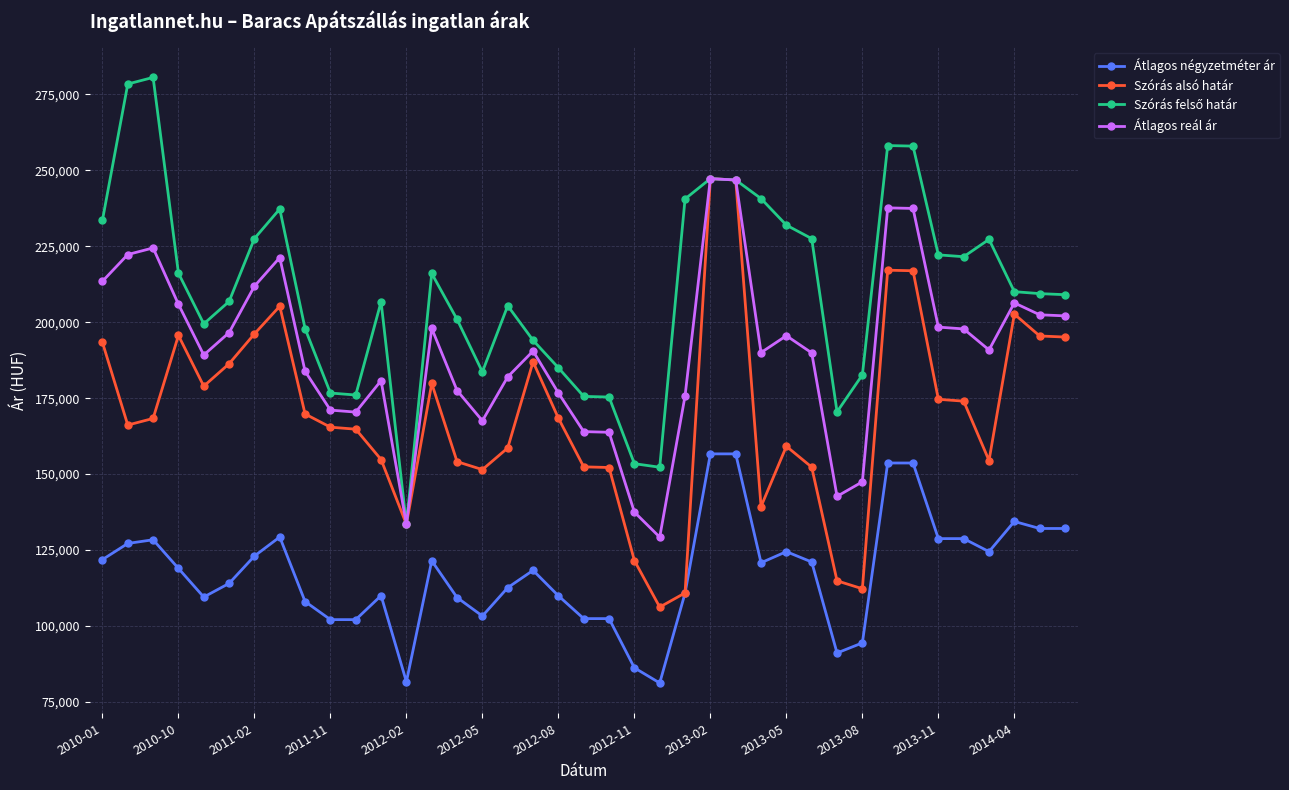

What is the value of the Átlagos négyzetméter ár point at the 18th from the left?

118333